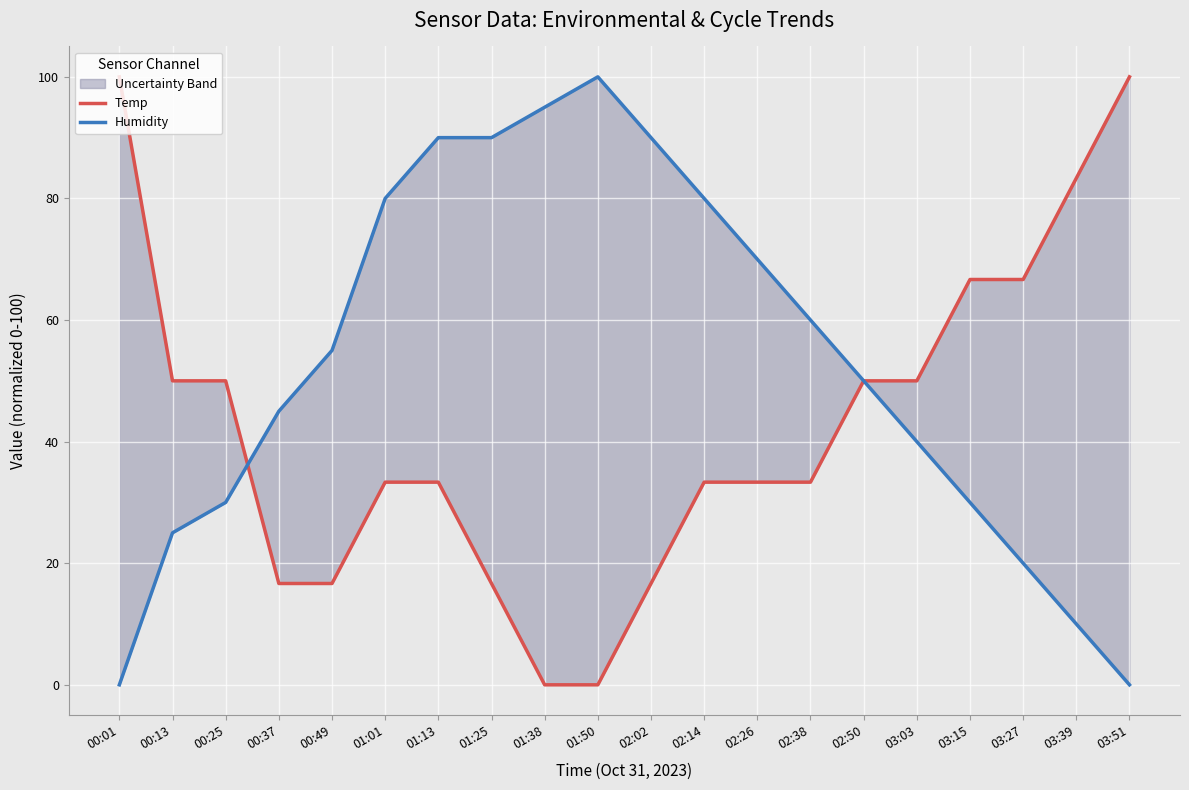

At 02:50, list the series in order from largest to smallest.

Humidity, Temp